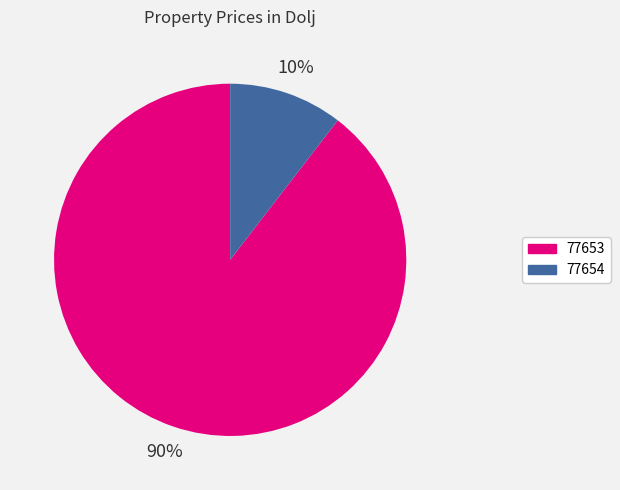

Do 77653 and 77654 together represent more than half of the pie?

Yes